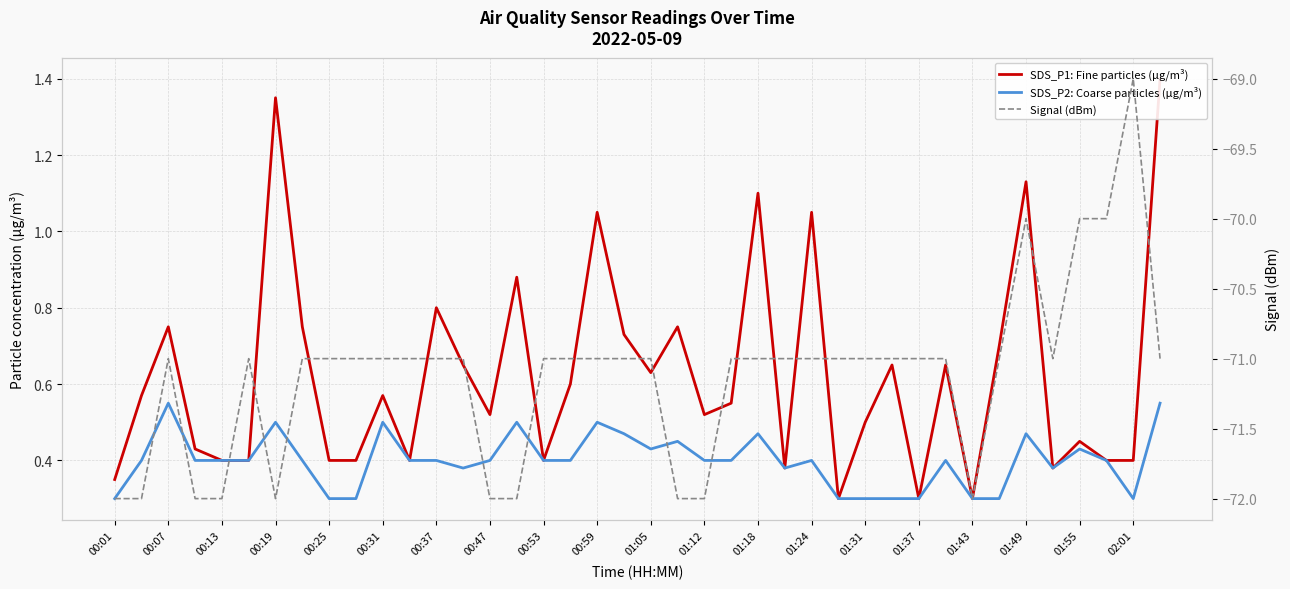

At which label does Signal (dBm) reach its minimum?

00:01